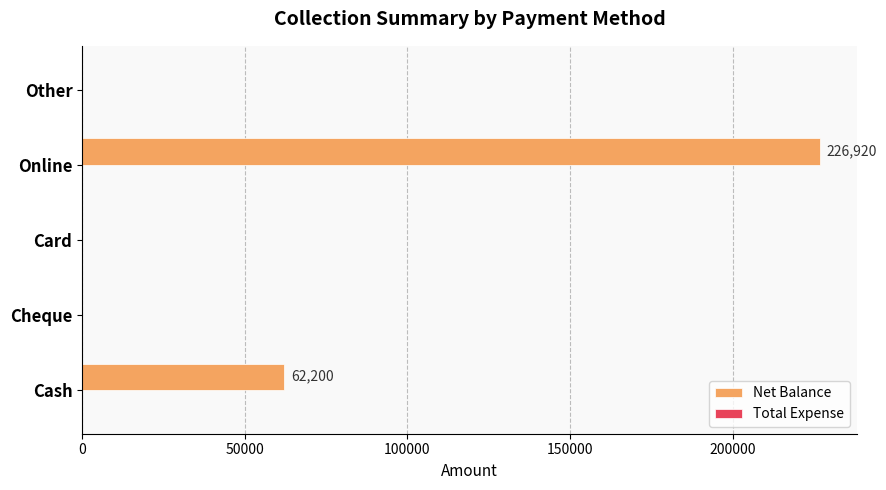

True or false: the data shows 98360 at Cheque.

False